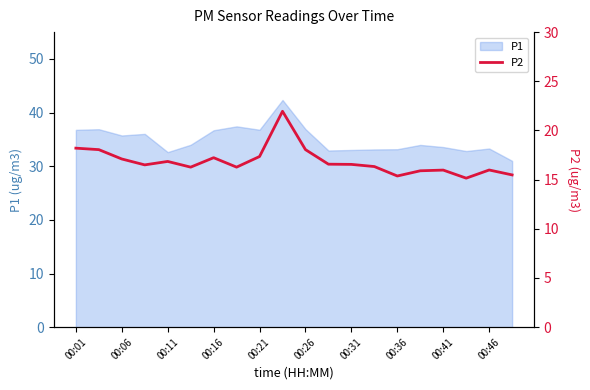

The P1 series shows 33.0 at 00:31. True or false?

True